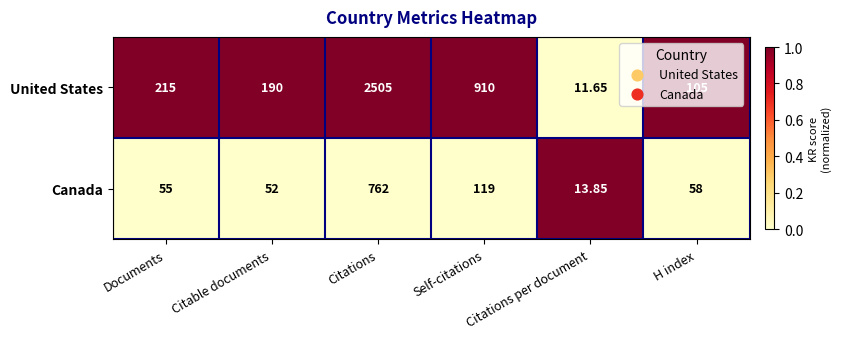

Rank the series by their maximum value, from highest to lowest.

United States, Canada